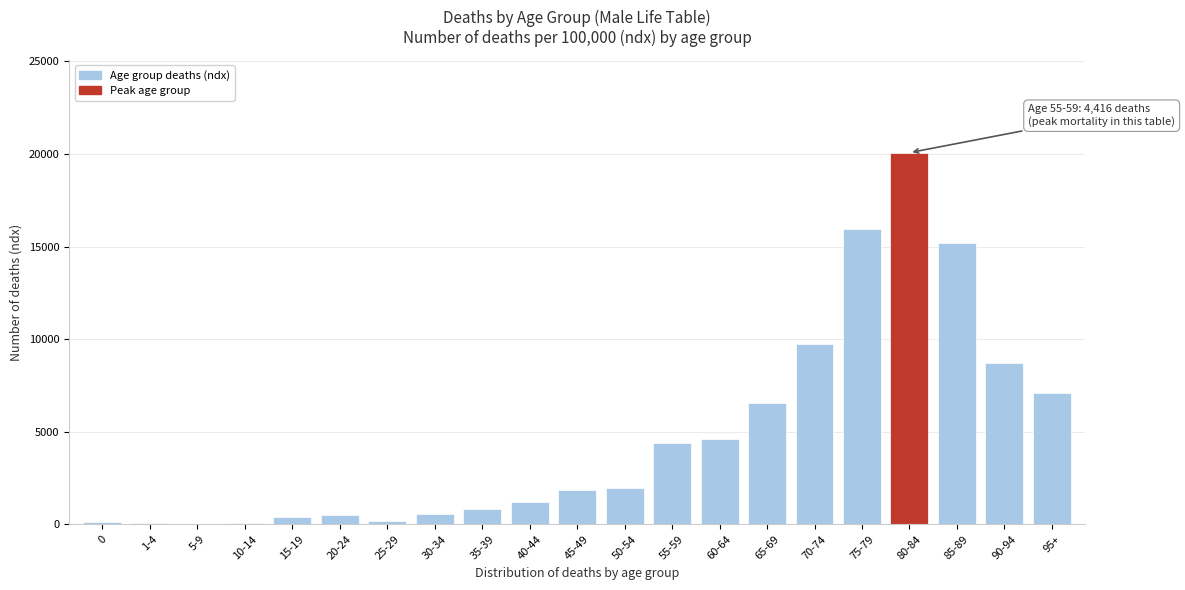

Is it true that the value at 70-74 is 13470?

False